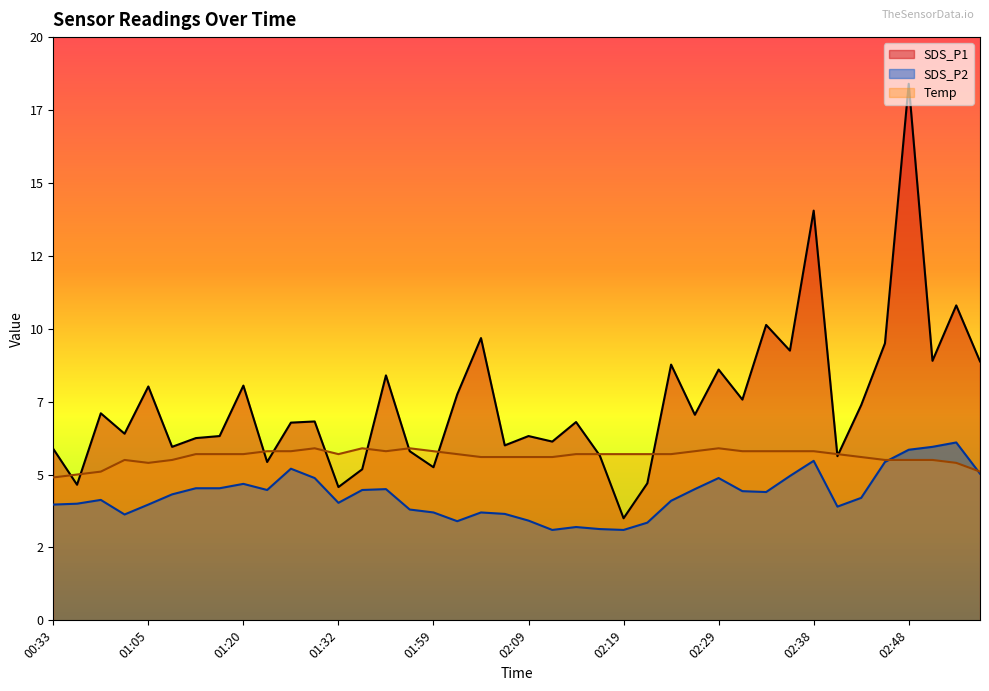

The SDS_P1 series shows 6.3 at 02:09. True or false?

True